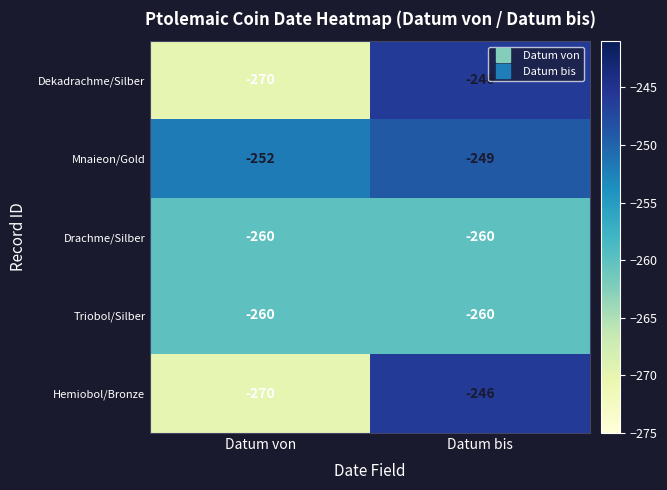

At which label is Hemiobol/Bronze closest to -258?

Datum von